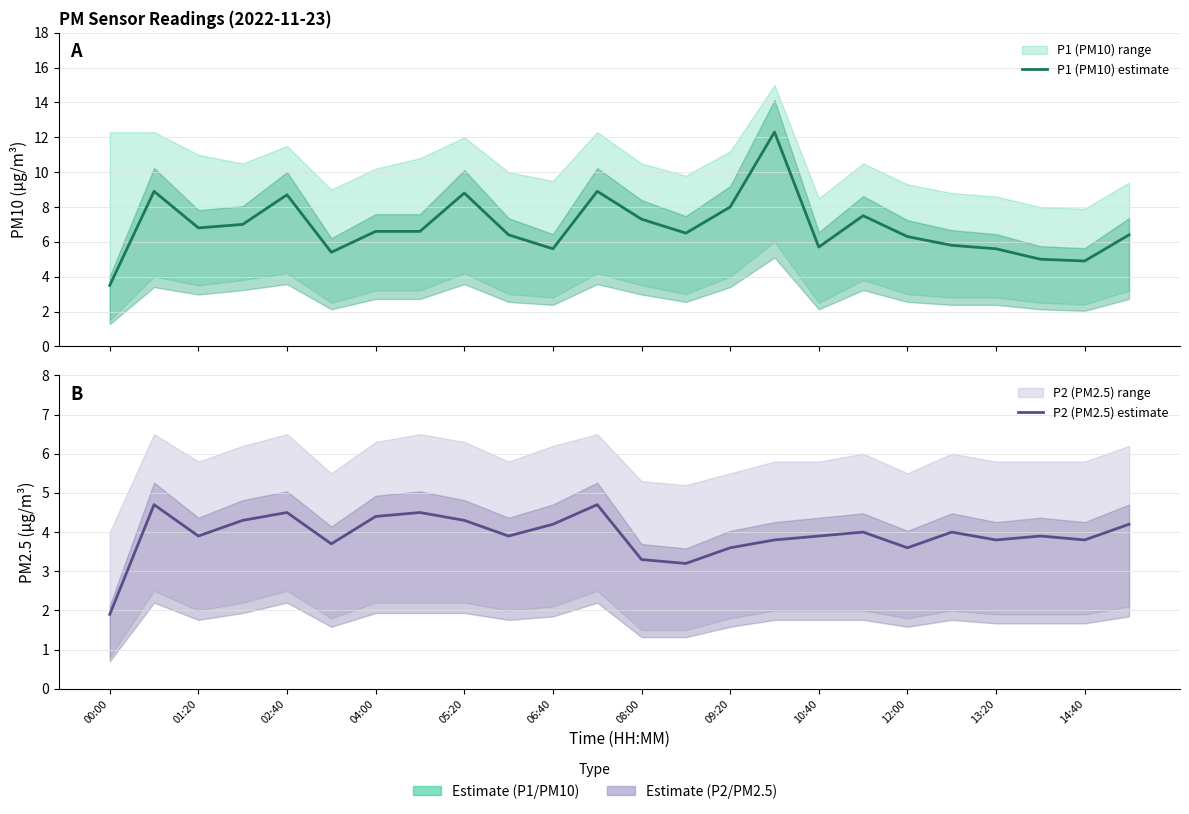

Read the P1 (PM10) estimate value at 23.

6.4